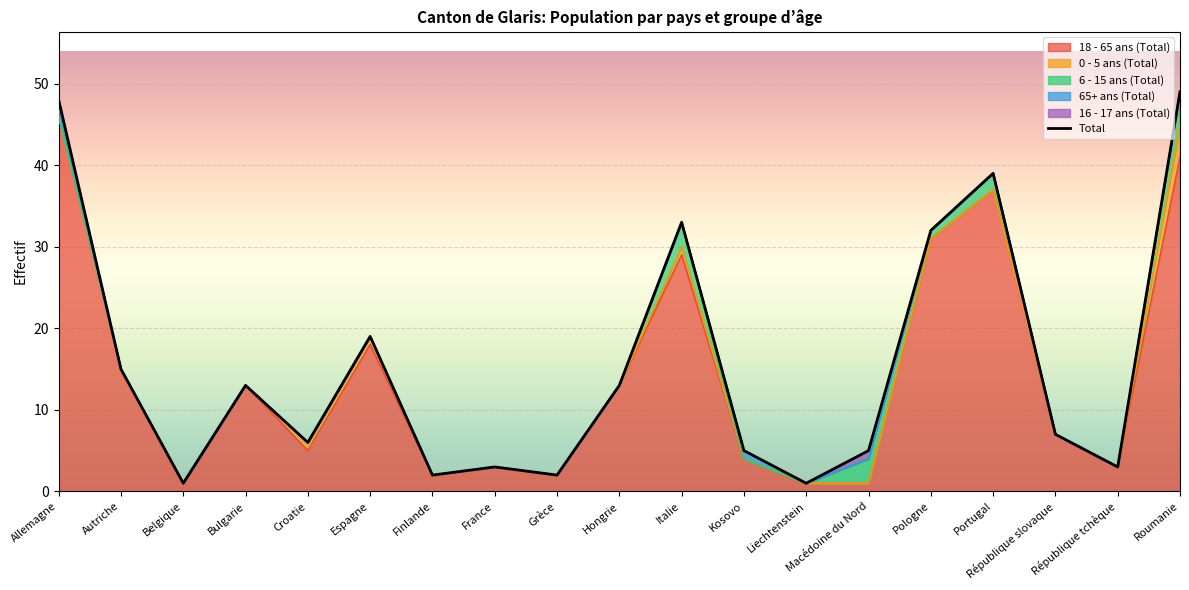

True or false: the data shows 3 at France.

True